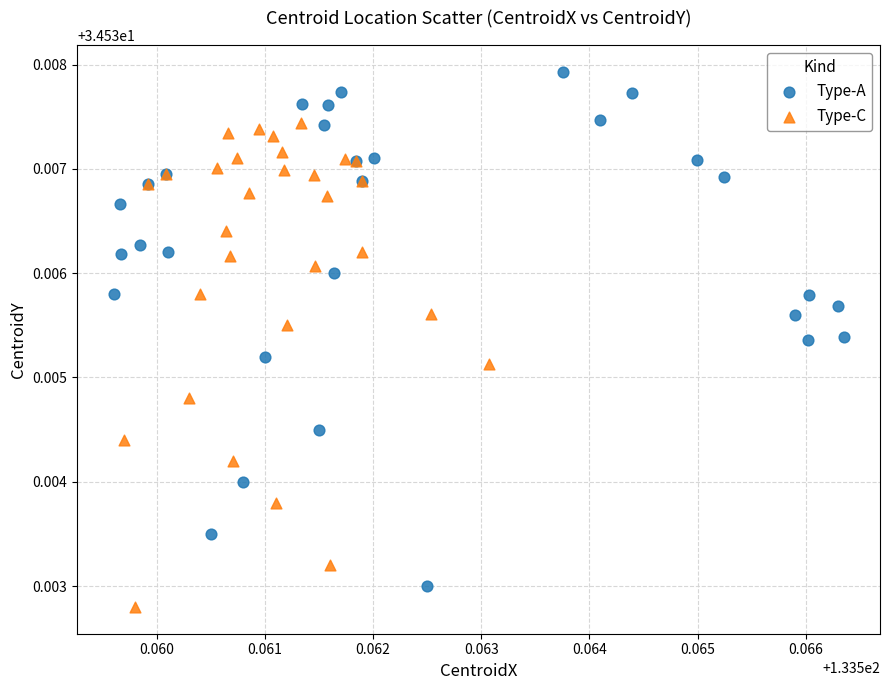

Which series reaches the maximum Y coordinate?

Type-A